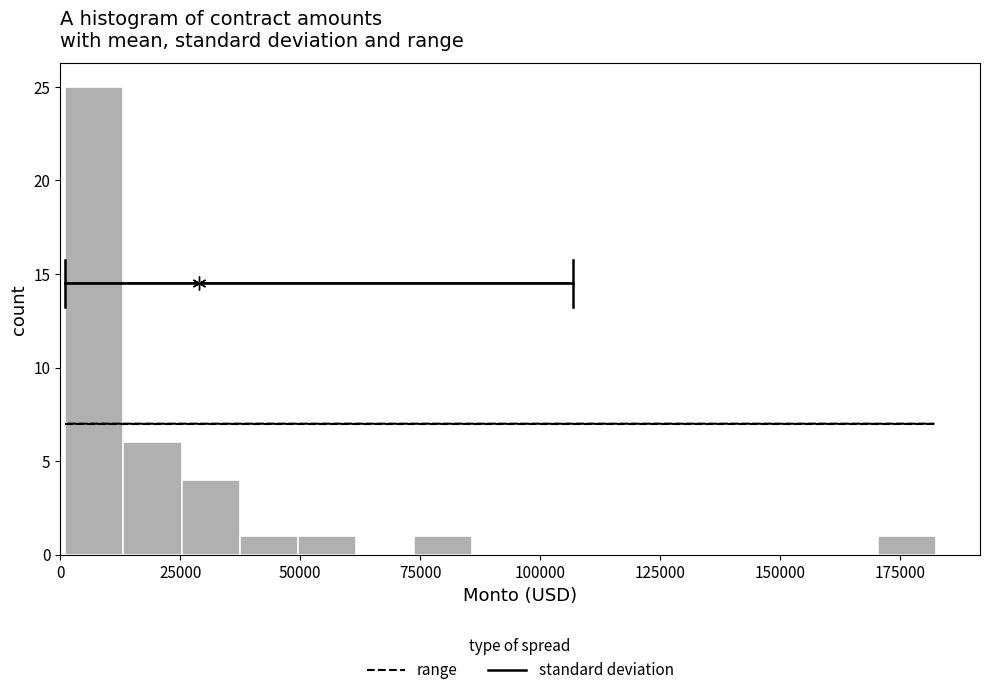

Around what value on the x-axis is the tallest bar? Give the approximate position of its centre, as read against the axis.

5000